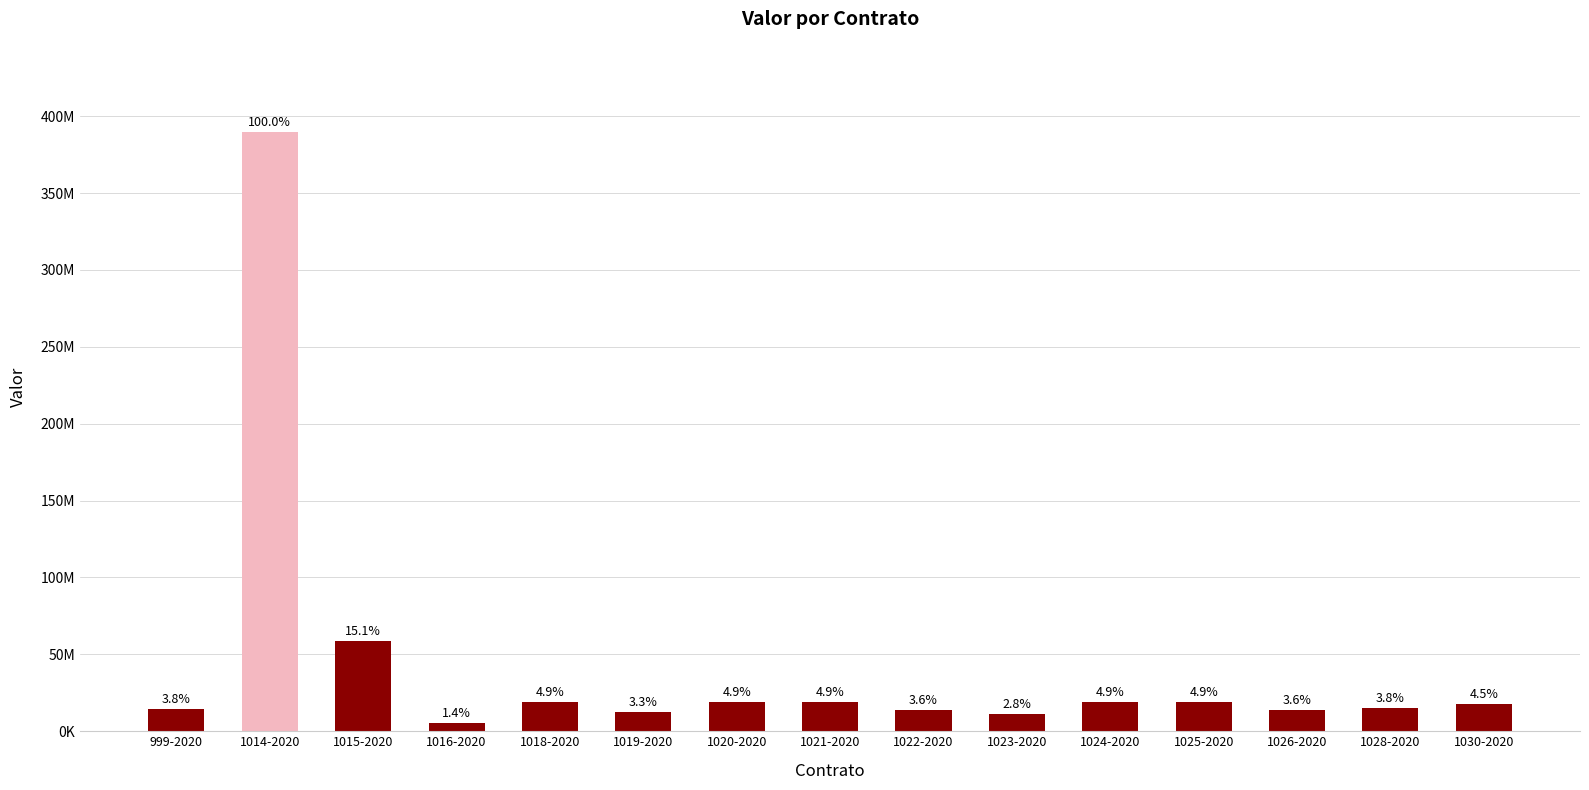

What is the label of the 11th bar from the right?

1018-2020